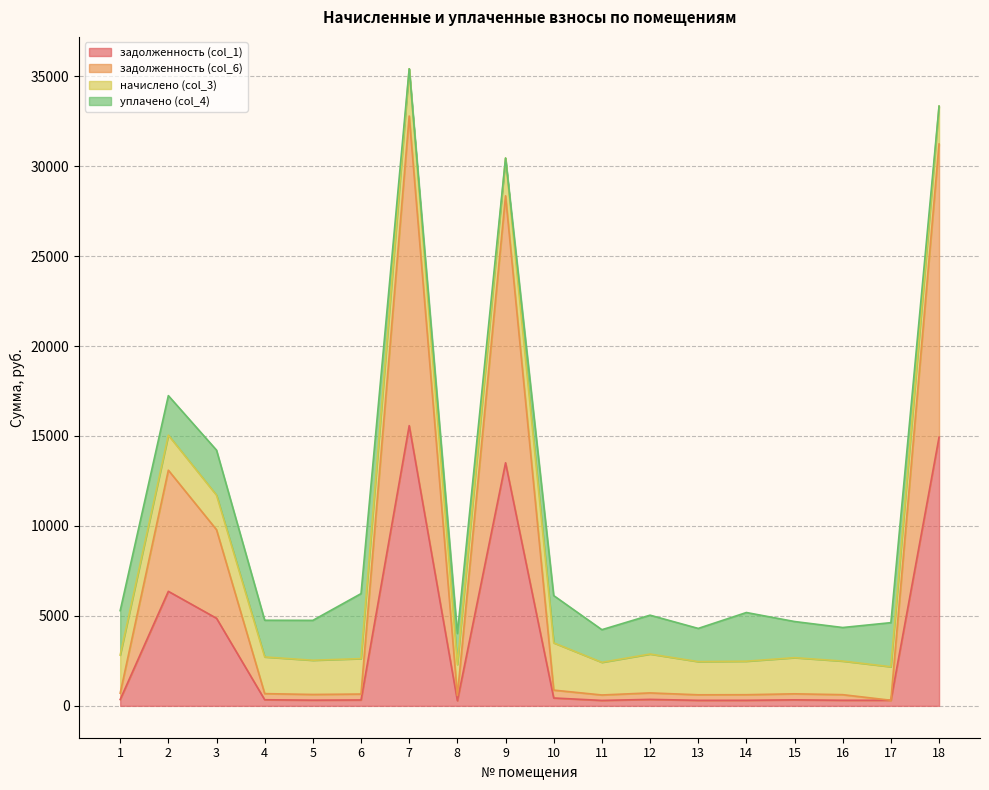

The value of задолженность (col_1) at 2 is 2673.2. True or false?

False